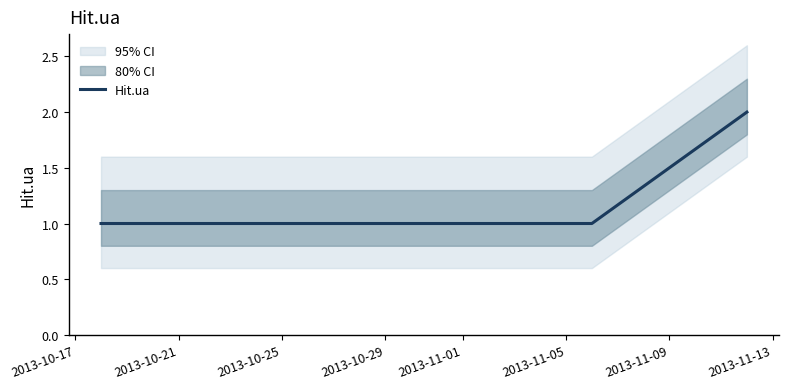

True or false: Hit.ua has more than 2 points higher than both neighbors.

False